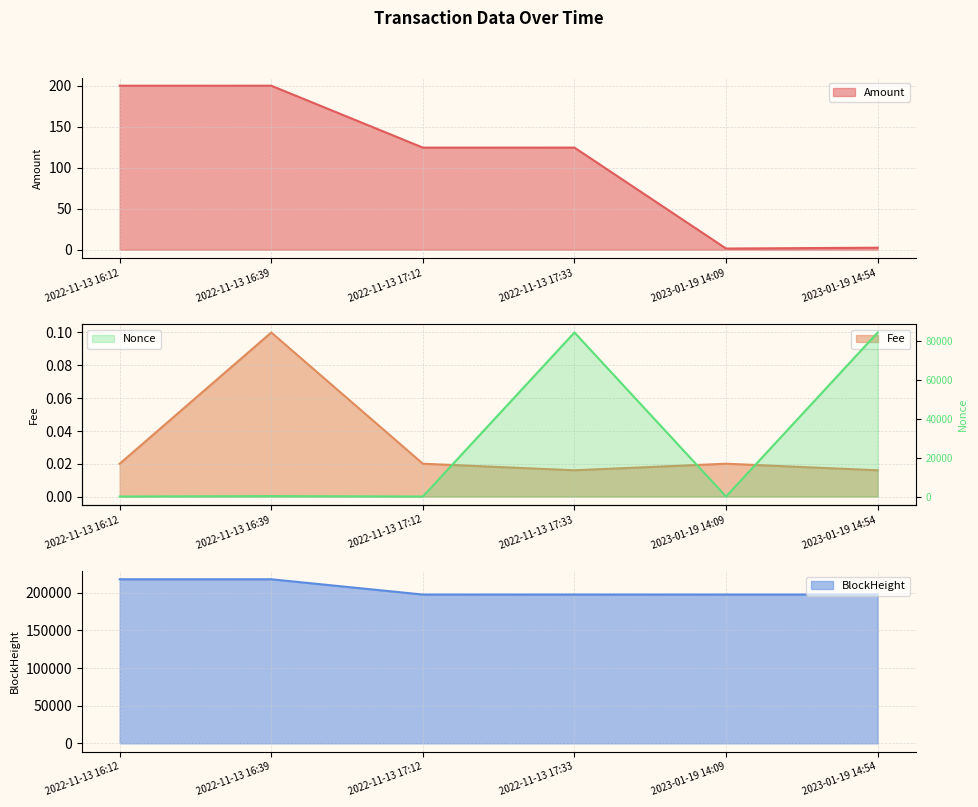

What is the difference between the maximum and minimum values in the Fee series?

0.1